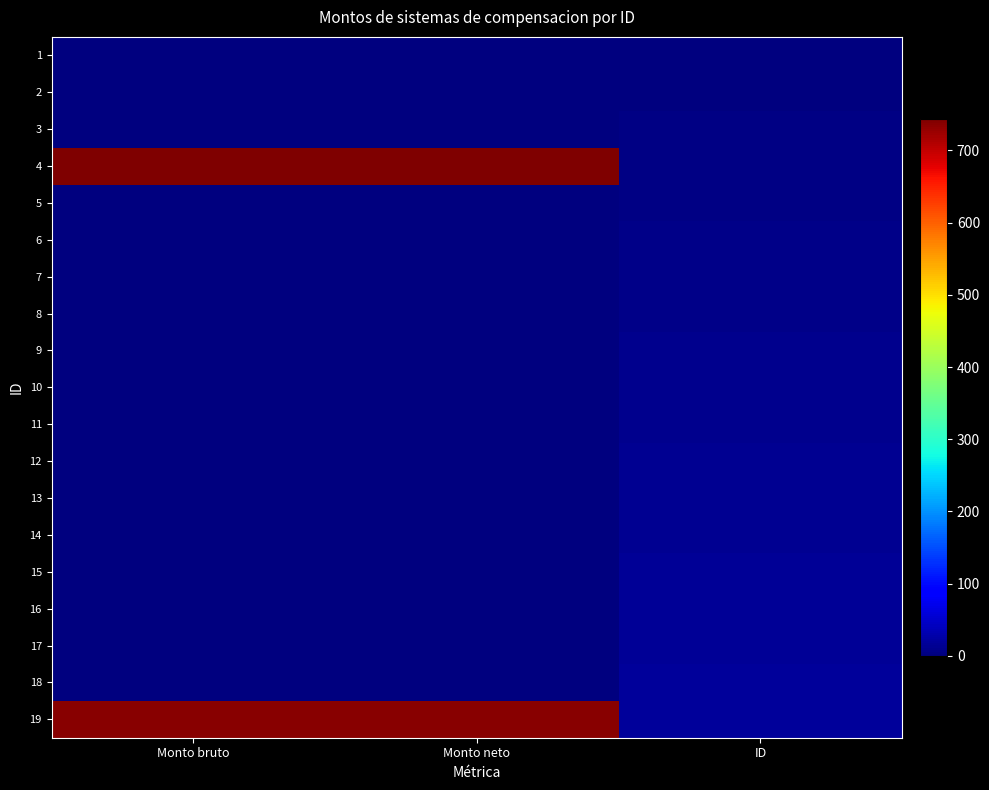

Reading left to right, list all the values displayed in this chart.

1: Monto bruto=0.0	Monto neto=0.0	ID=1.0
2: Monto bruto=0.0	Monto neto=0.0	ID=2.0
3: Monto bruto=0.0	Monto neto=0.0	ID=3.0
4: Monto bruto=743.9	Monto neto=743.9	ID=4.0
5: Monto bruto=0.0	Monto neto=0.0	ID=5.0
6: Monto bruto=0.0	Monto neto=0.0	ID=6.0
7: Monto bruto=0.0	Monto neto=0.0	ID=7.0
8: Monto bruto=0.0	Monto neto=0.0	ID=8.0
9: Monto bruto=0.0	Monto neto=0.0	ID=9.0
10: Monto bruto=0.0	Monto neto=0.0	ID=10.0
11: Monto bruto=0.0	Monto neto=0.0	ID=11.0
12: Monto bruto=0.0	Monto neto=0.0	ID=12.0
13: Monto bruto=0.0	Monto neto=0.0	ID=13.0
14: Monto bruto=0.0	Monto neto=0.0	ID=14.0
15: Monto bruto=0.0	Monto neto=0.0	ID=15.0
16: Monto bruto=0.0	Monto neto=0.0	ID=16.0
17: Monto bruto=0.0	Monto neto=0.0	ID=17.0
18: Monto bruto=0.0	Monto neto=0.0	ID=18.0
19: Monto bruto=735.3	Monto neto=735.3	ID=19.0